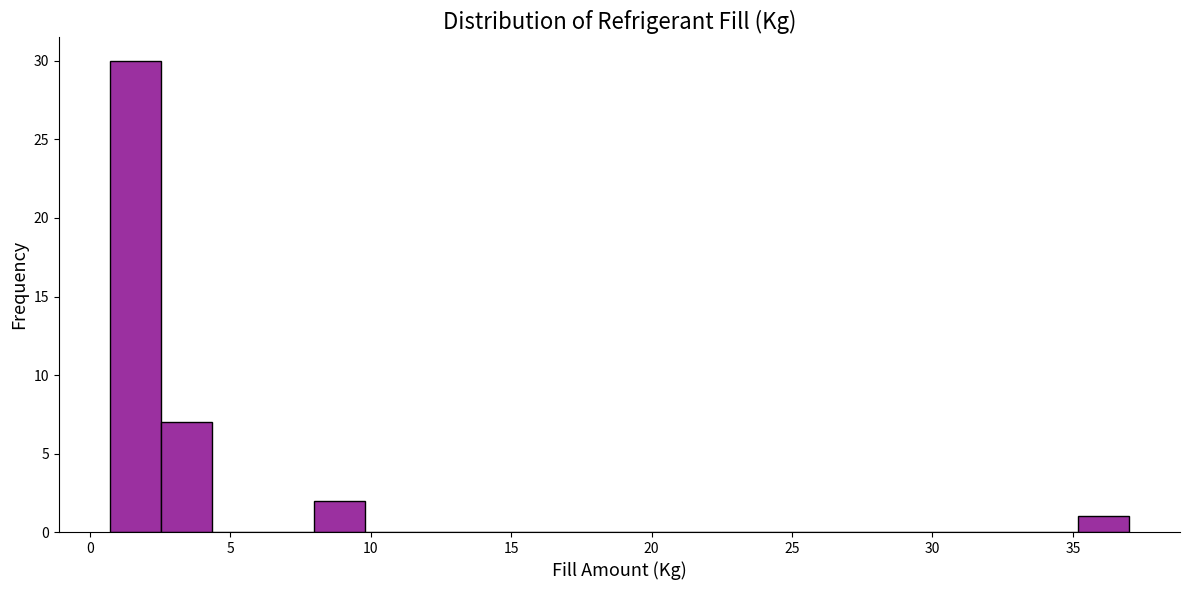

Read against the x-axis, roughly where is the centre of the tallest bar?

1.5